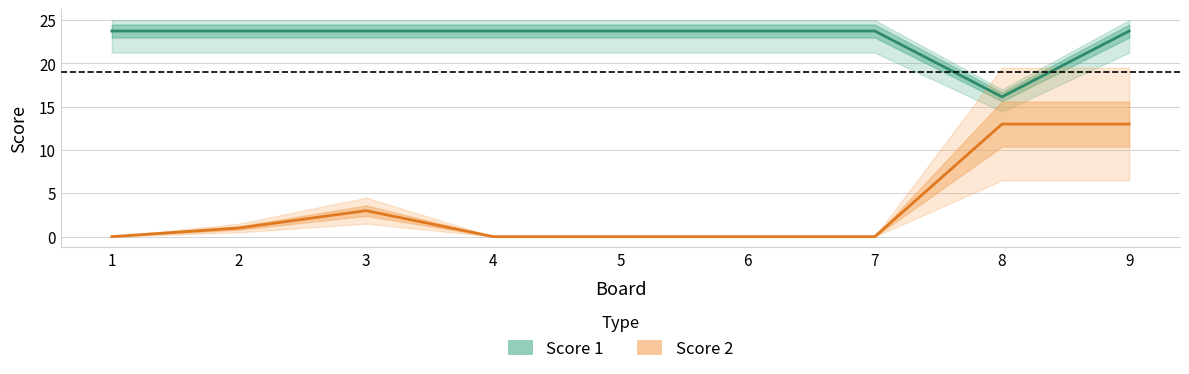

Between 5 and 7, which series saw the biggest shift?

Score 1